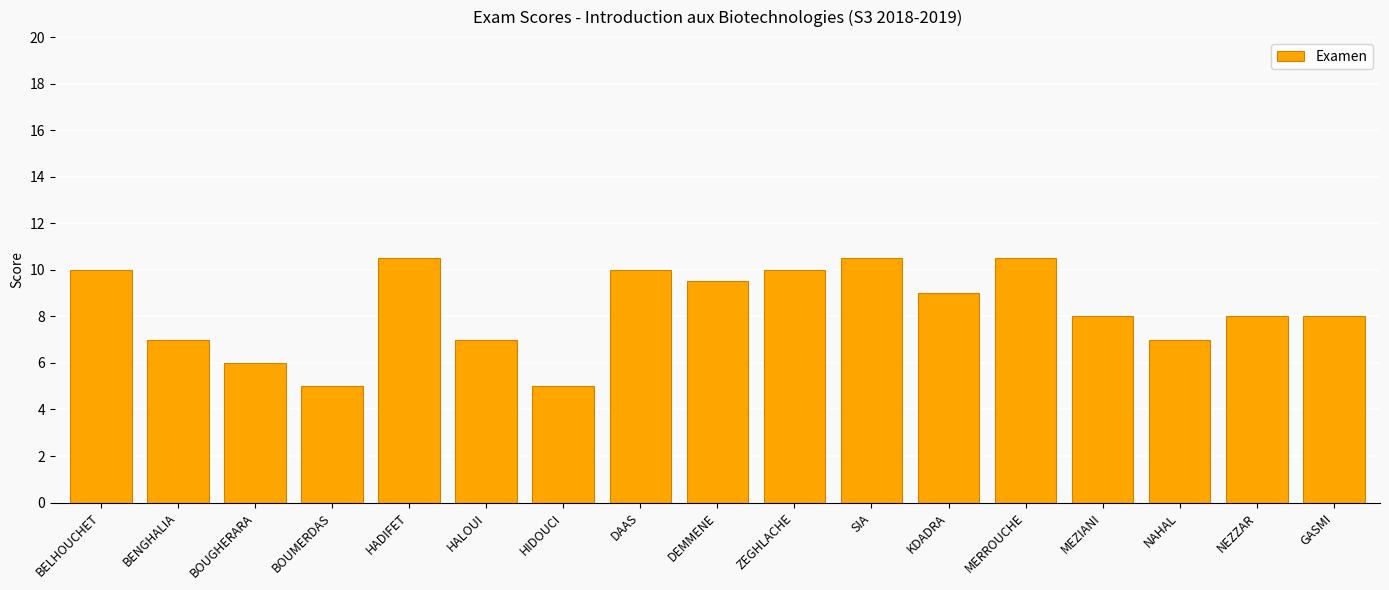

How many series are shown in this chart?

1